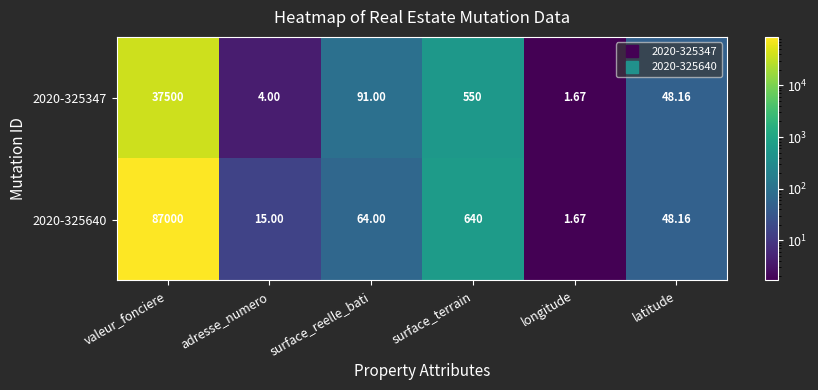

At which label does 2020-325347 reach its peak?

valeur_fonciere